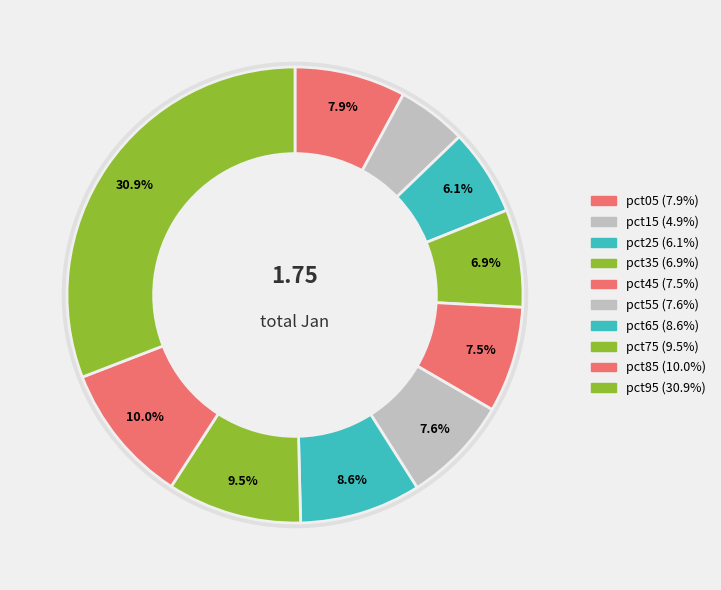

To the nearest percent, what is the average slice percentage?

10%